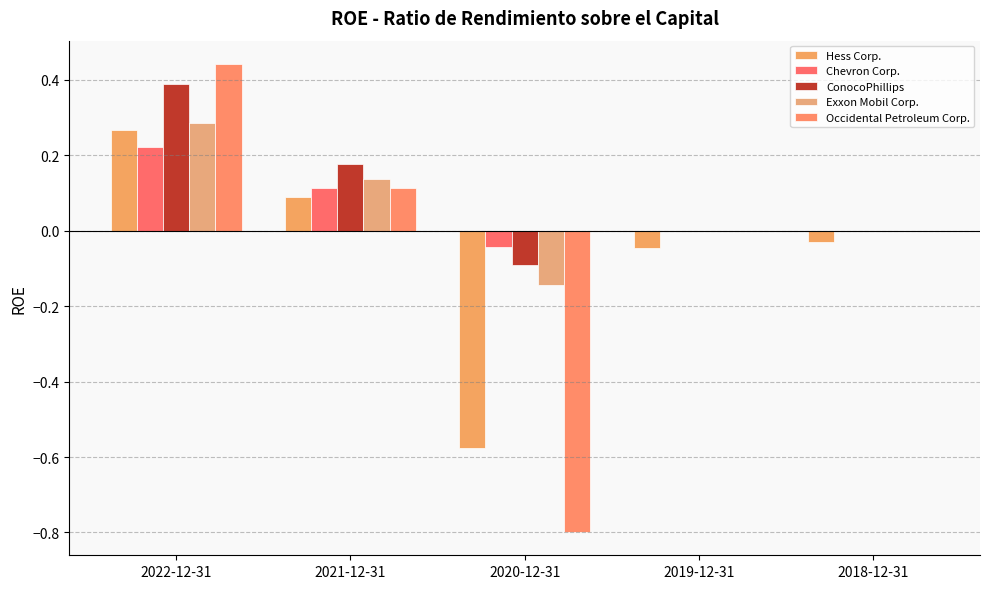

What is the minimum value shown in the chart?

-0.8